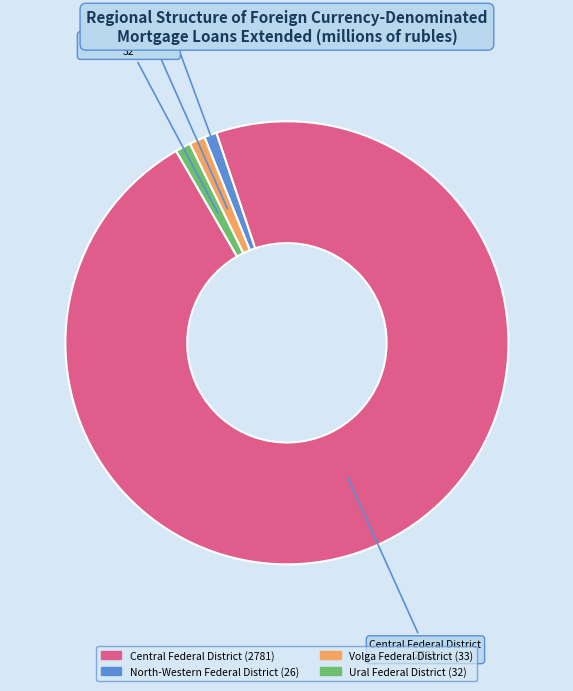

Which slice represents more than half of the pie?

Central Federal District